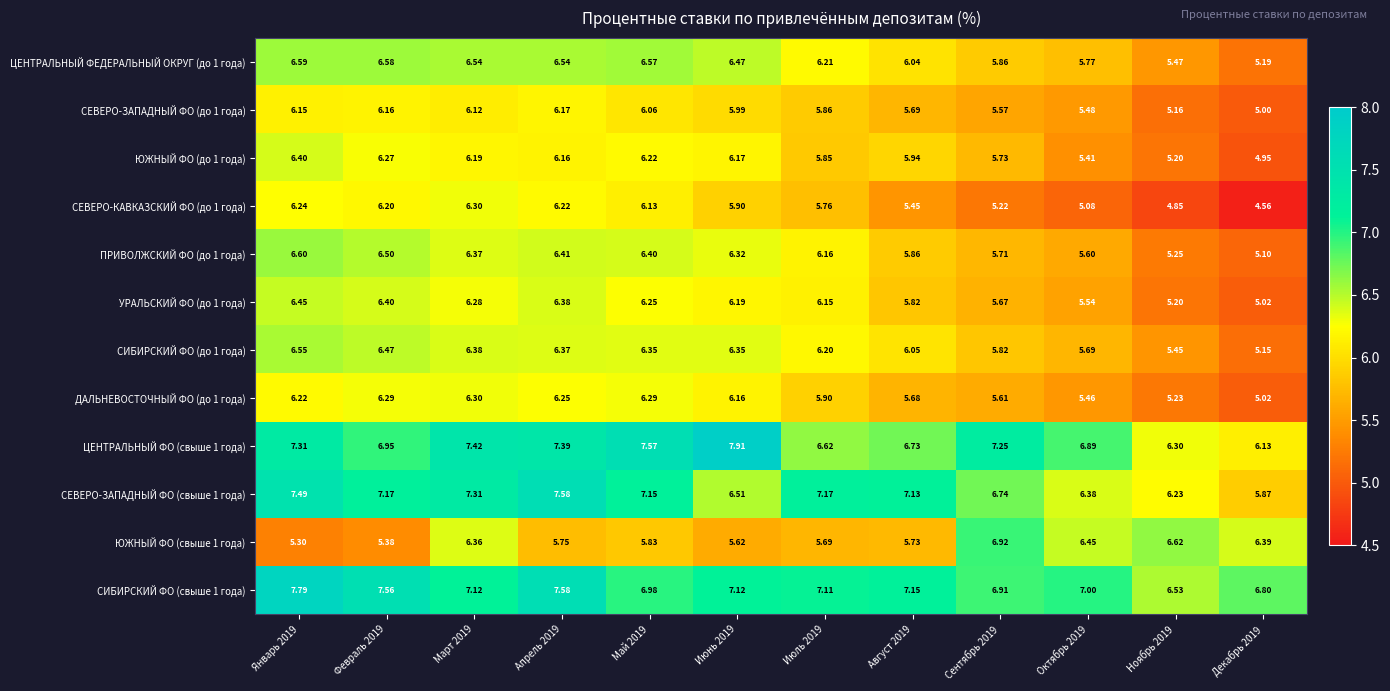

Is the value of СЕВЕРО-ЗАПАДНЫЙ ФО (свыше 1 года) at Апрель 2019 greater than the value of ЮЖНЫЙ ФО (свыше 1 года) at Июнь 2019?

Yes